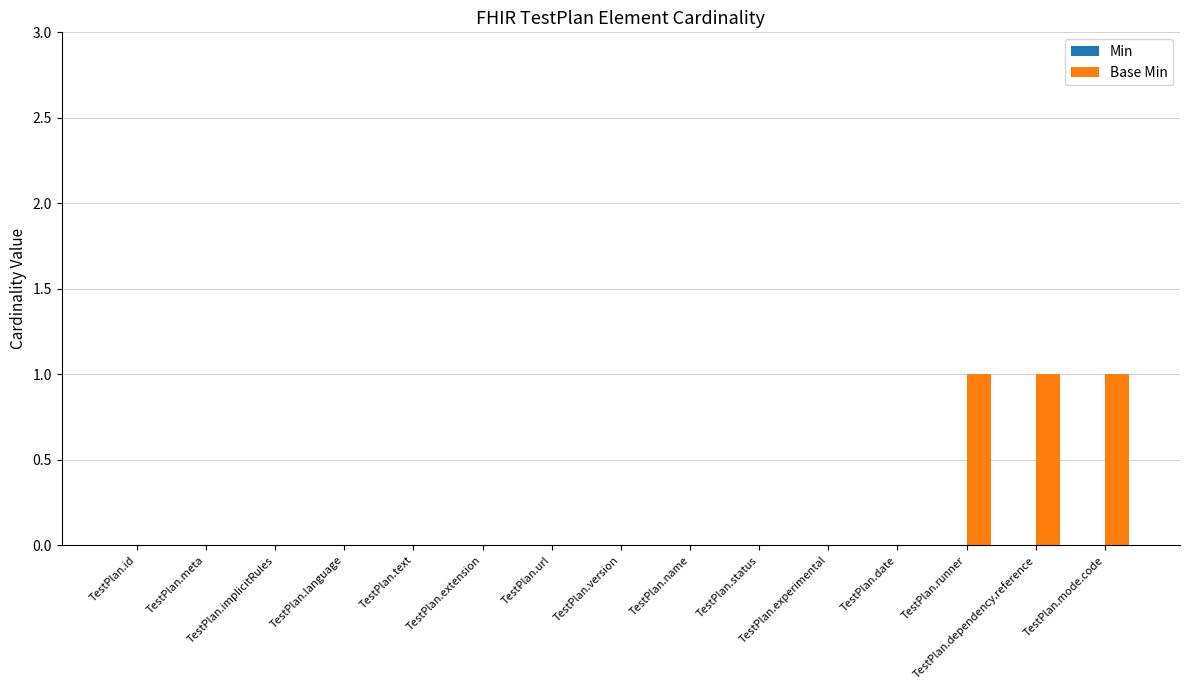

What is the sum of all values?

3